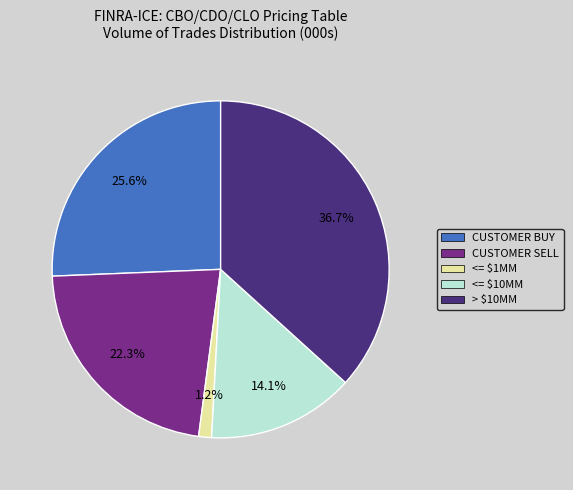

Does any single category account for the majority?

No